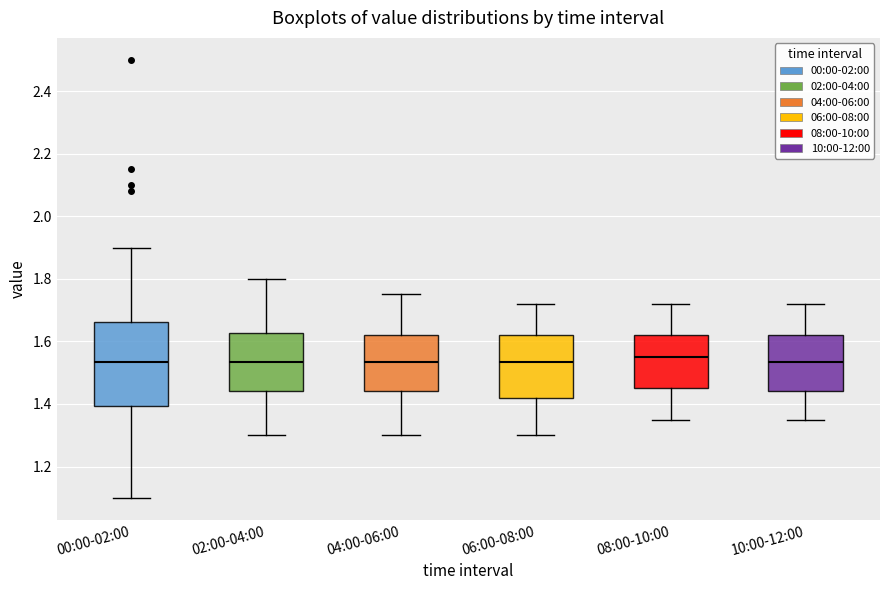

Reading left to right, read every box against the y-axis: the position of its median line, the range the box covers, and the ends of its whiskers. The values are not printed on the chart, so give them approximately, as read against the axis.

00:00-02:00: median 1.54, box 1.40 to 1.66, whiskers 1.10 to 1.90
02:00-04:00: median 1.54, box 1.44 to 1.62, whiskers 1.30 to 1.80
04:00-06:00: median 1.54, box 1.44 to 1.62, whiskers 1.30 to 1.76
06:00-08:00: median 1.54, box 1.42 to 1.62, whiskers 1.30 to 1.72
08:00-10:00: median 1.56, box 1.46 to 1.62, whiskers 1.36 to 1.72
10:00-12:00: median 1.54, box 1.44 to 1.62, whiskers 1.36 to 1.72